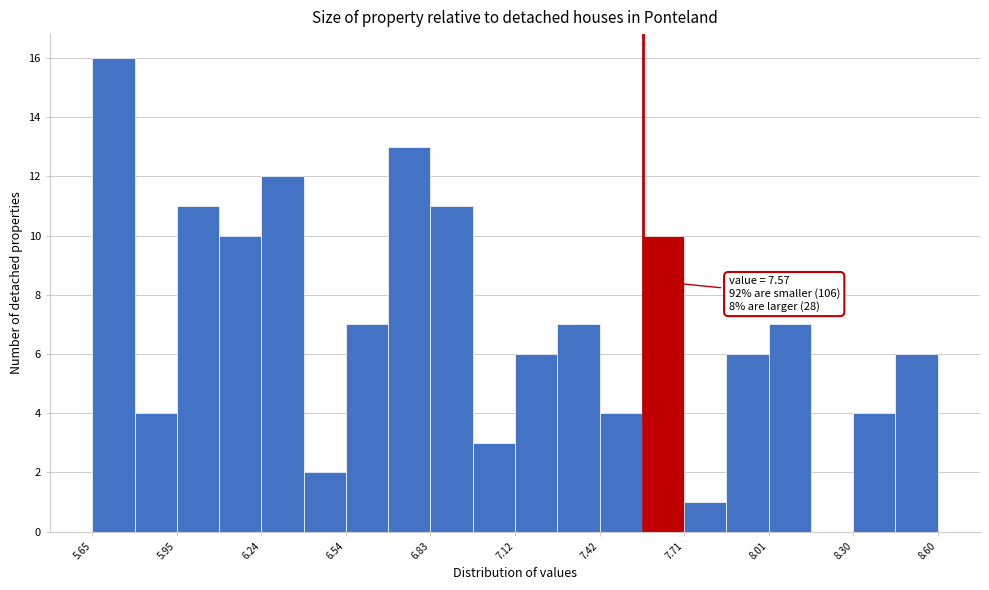

Around what value on the x-axis is the tallest bar? Give the approximate position of its centre, as read against the axis.

5.70